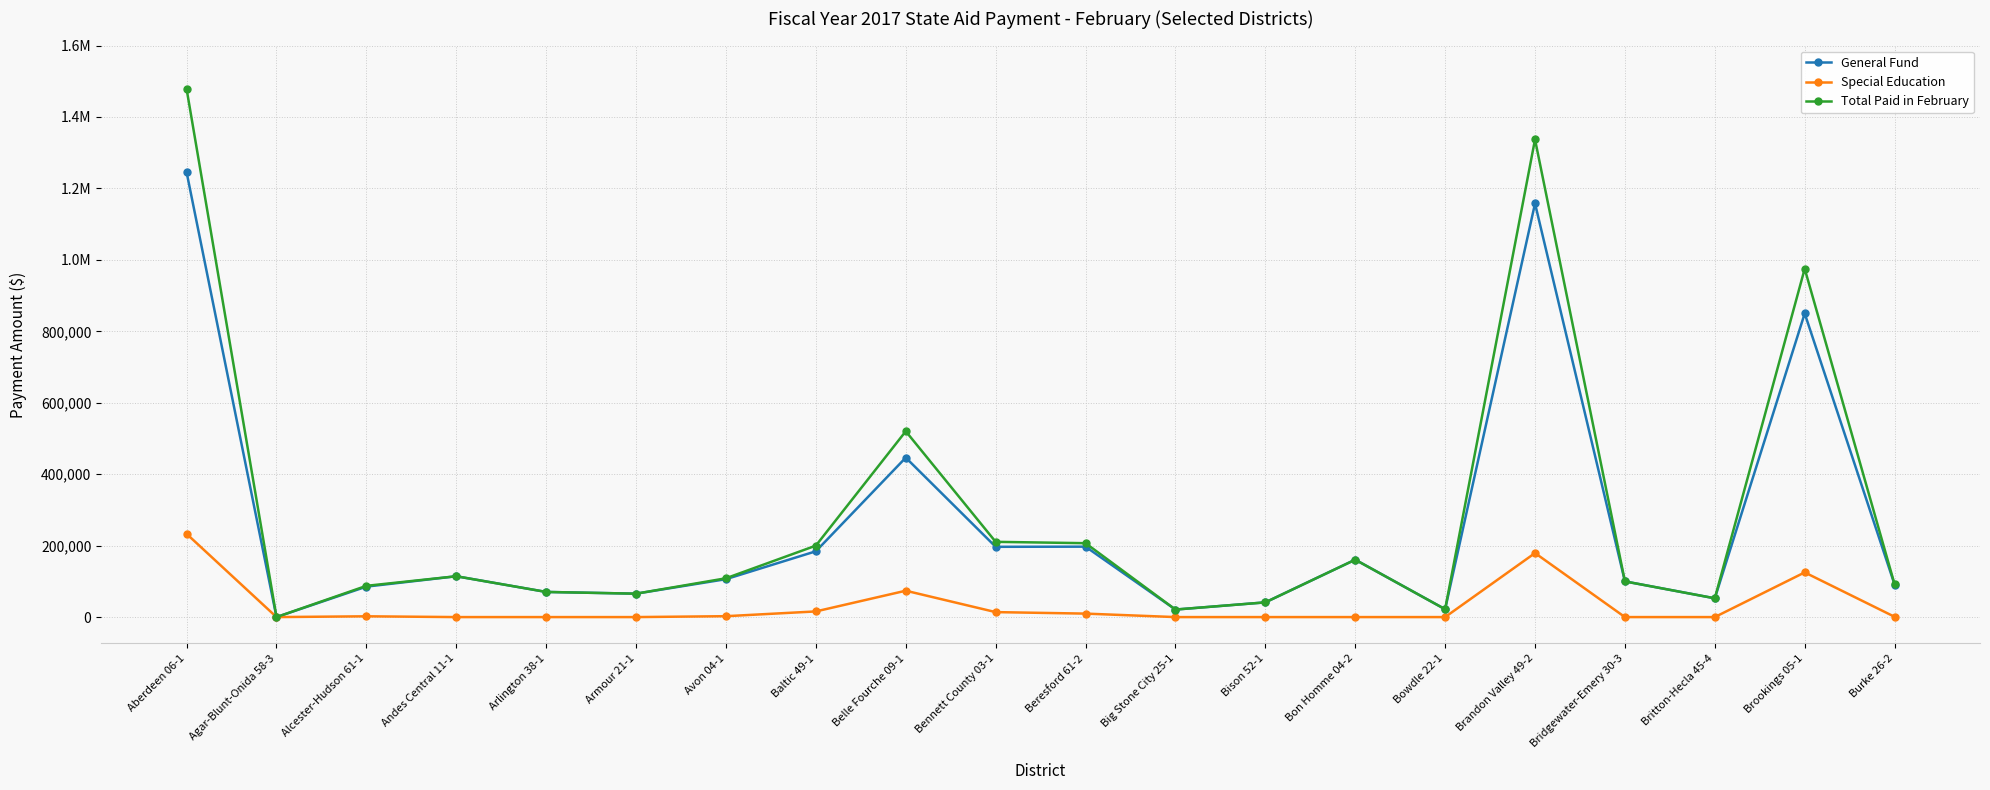

True or false: General Fund and Total Paid in February intersect in this chart.

False